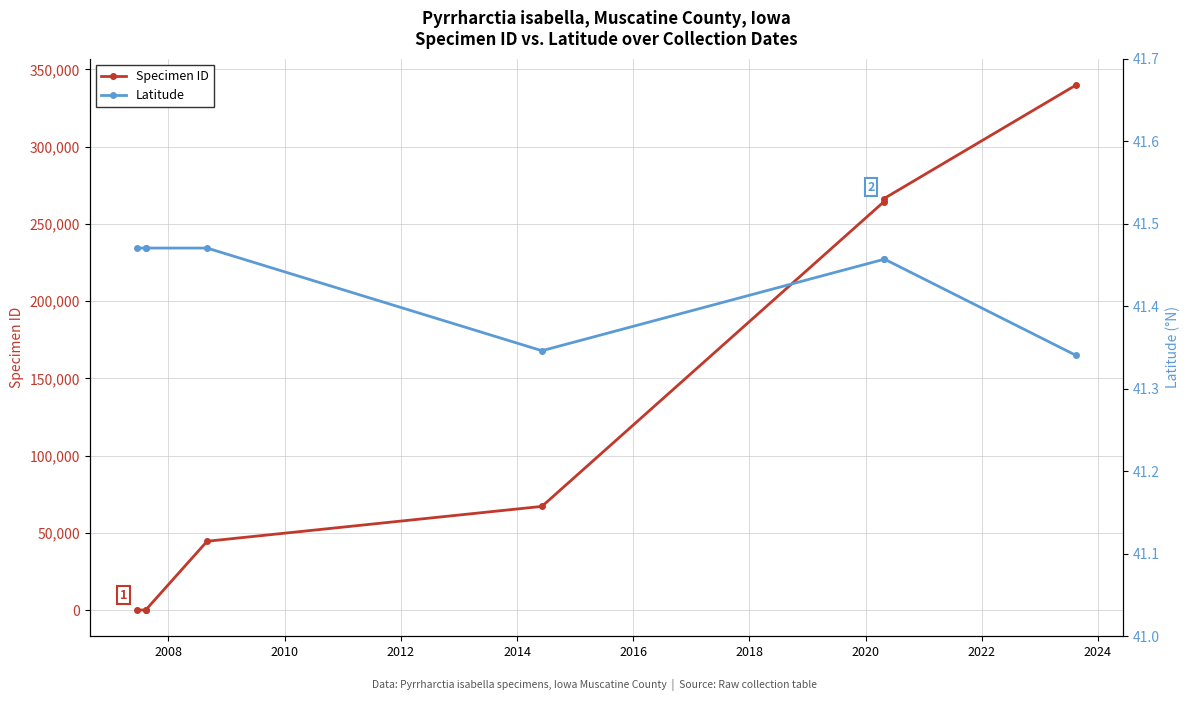

Reading right to left, transcribe all the data shown in this chart.

Specimen ID: 339906.0	266369.0	264400.0	67151.0	44592.0	92.0	91.0	87.0
Latitude: 41.3	41.5	41.5	41.3	41.5	41.5	41.5	41.5